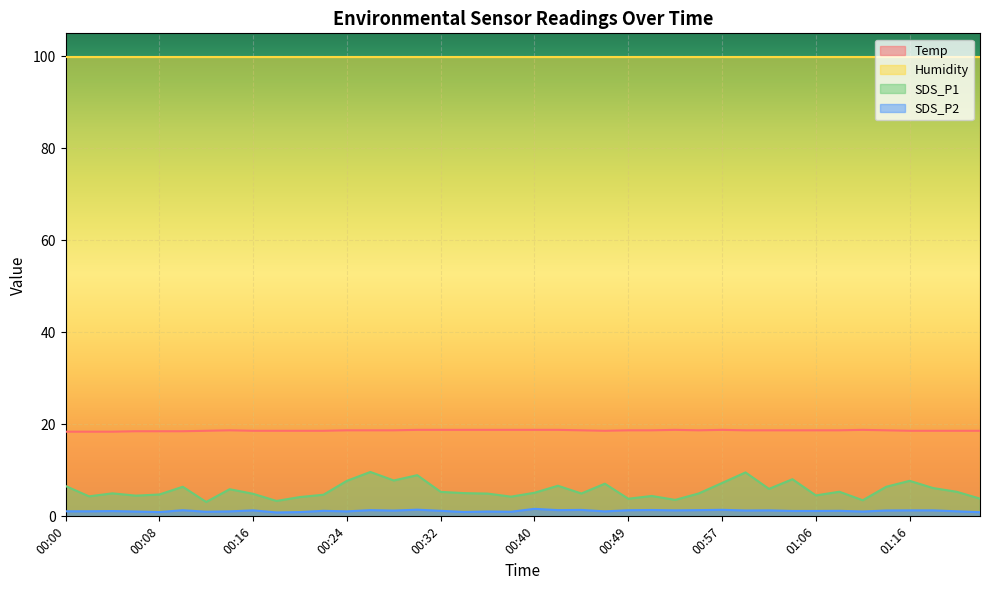

At how many categories does at least one series exceed 13?

40